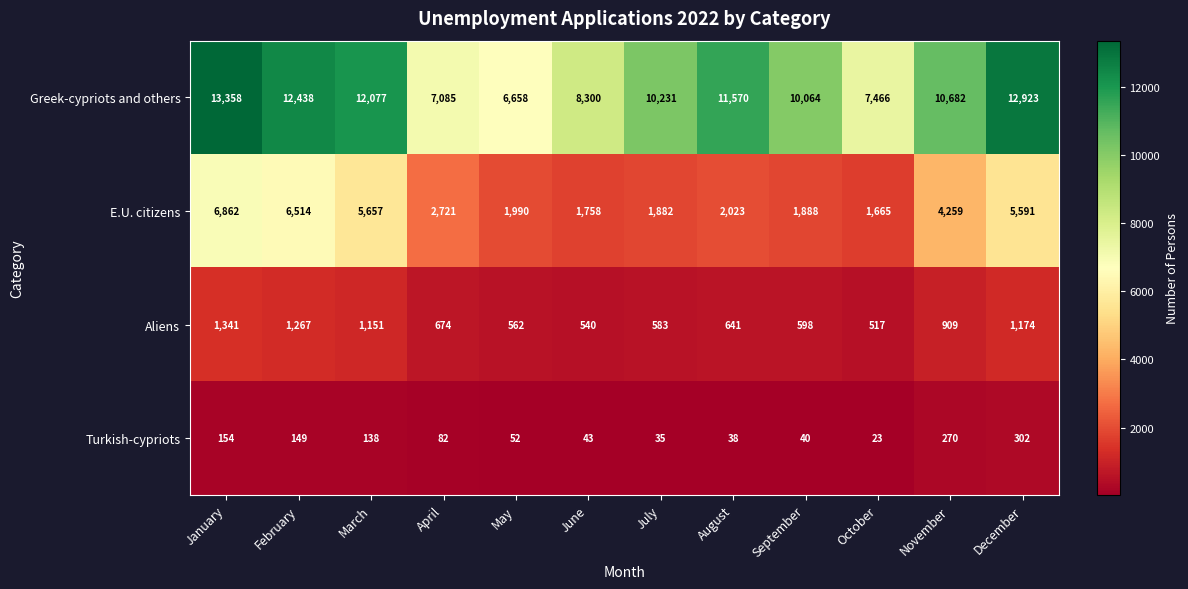

What is the sum of the Aliens values at December and January?

2515